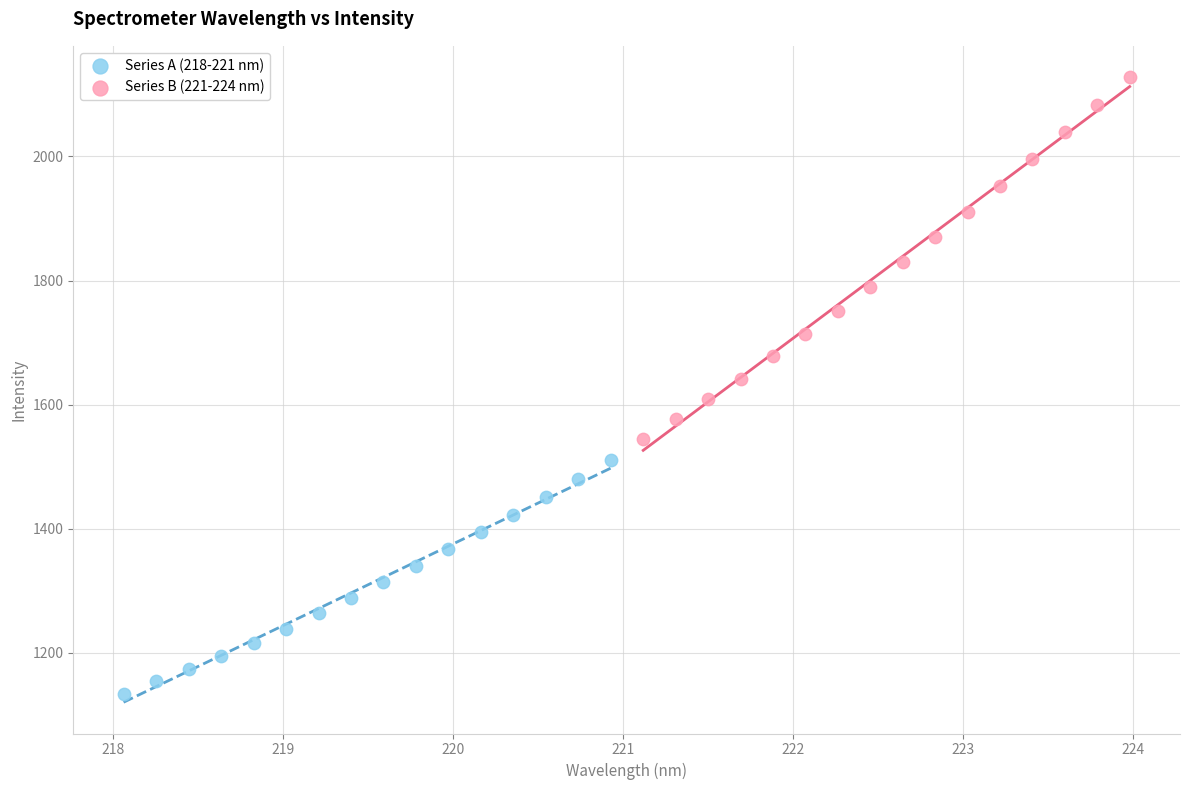

Which series has the largest Y range (max minus min)?

Series B (221-224 nm)